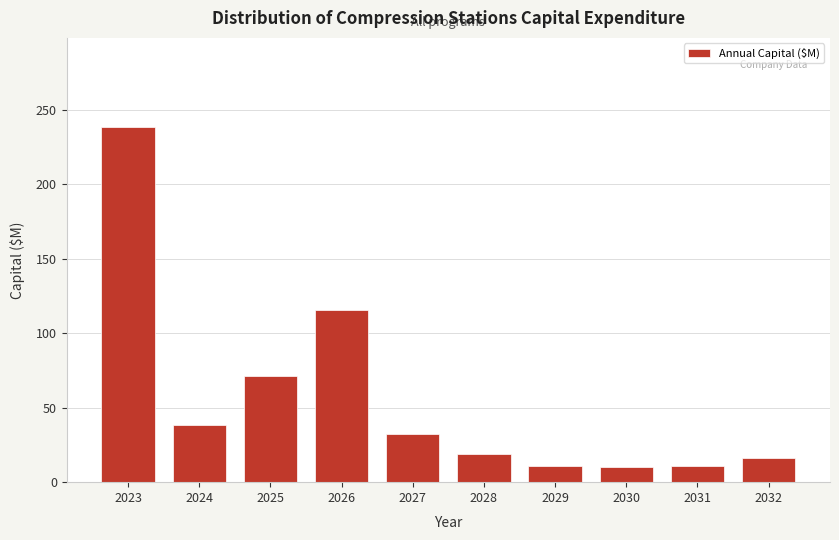

What is the change in value from 2027 to 2032?

-16.1